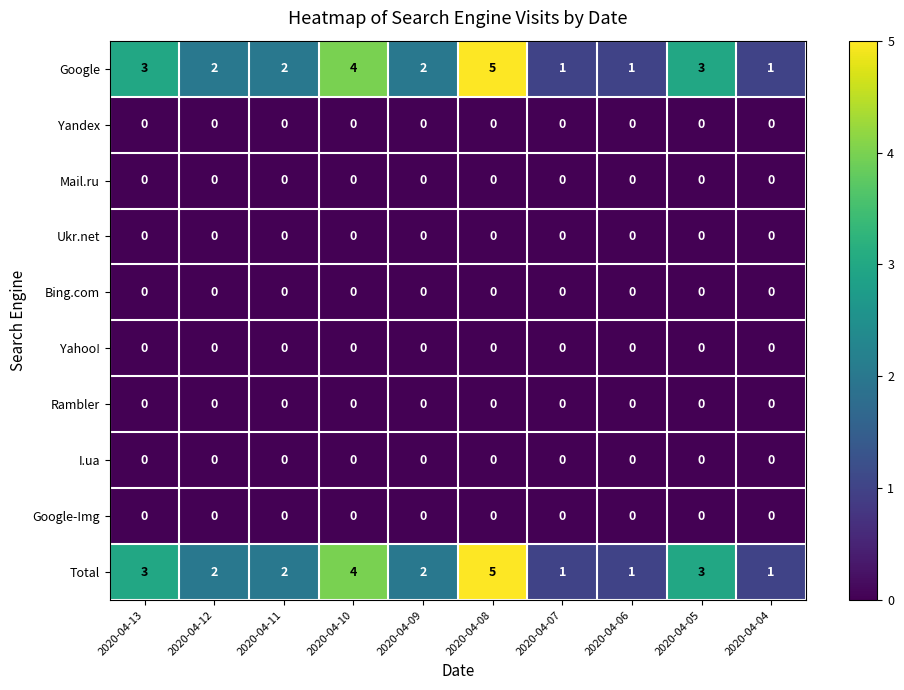

The value of Google at 2020-04-05 is 1. True or false?

False